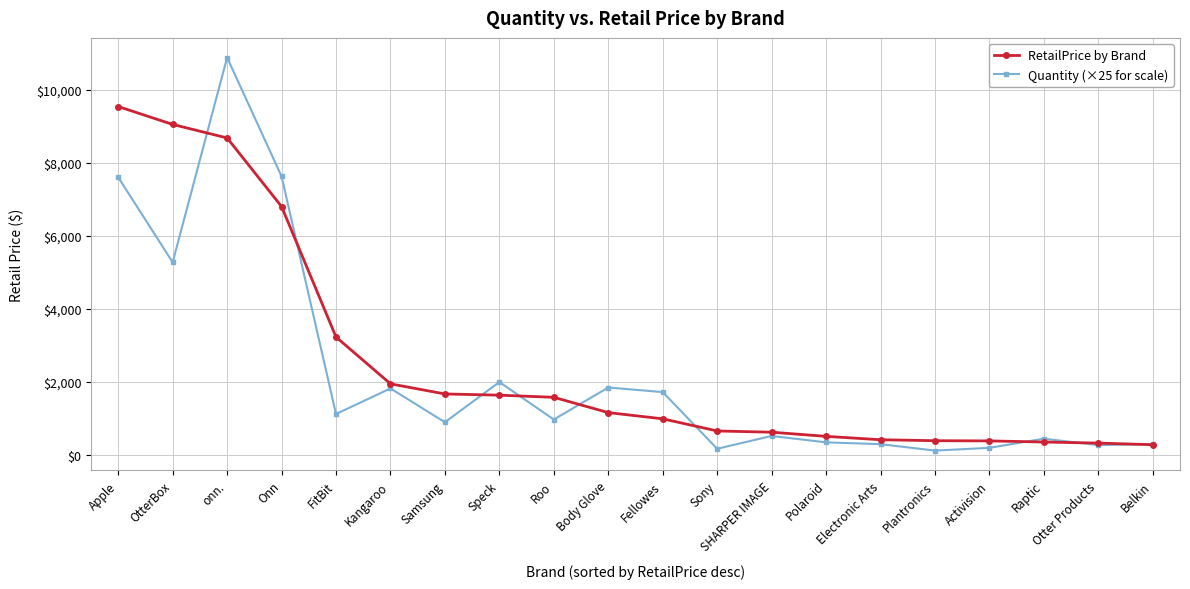

List the series in order of their peak value, highest first.

Quantity (×25 for scale), RetailPrice by Brand